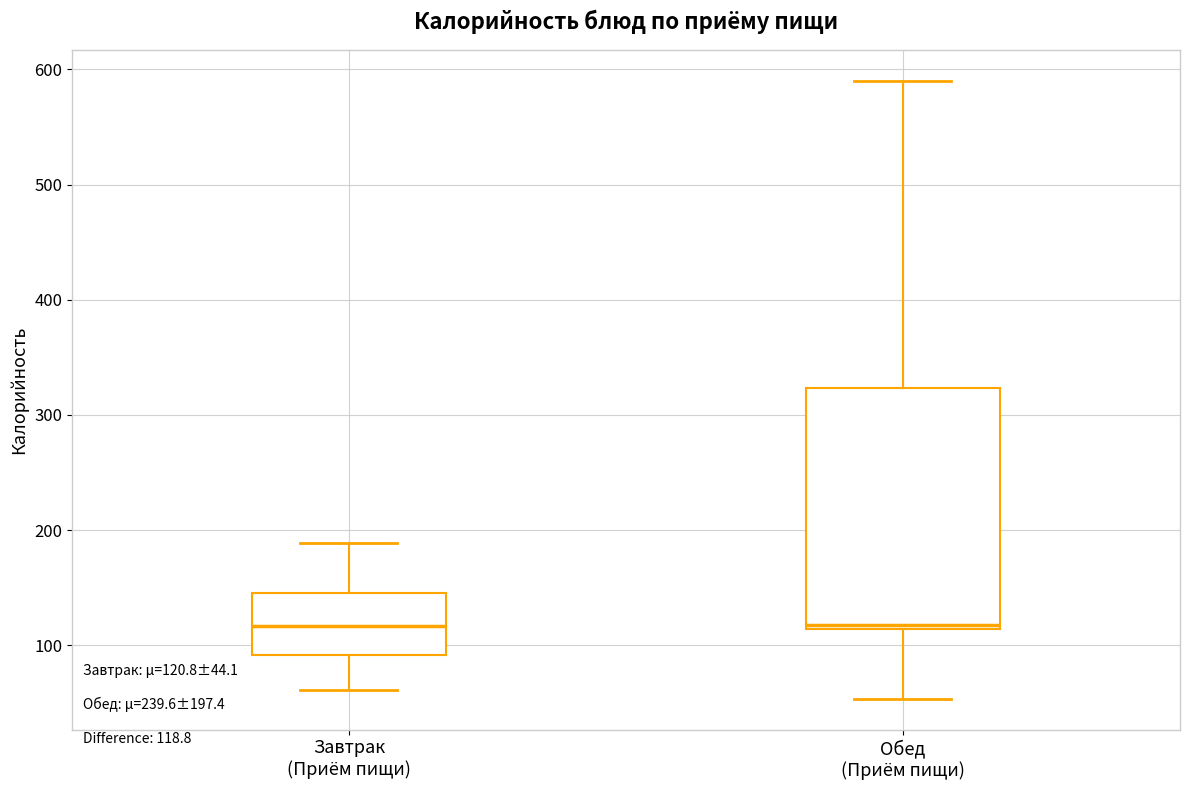

Which box is the tallest, from its lower edge to its upper edge?

Обед (Приём пищи)